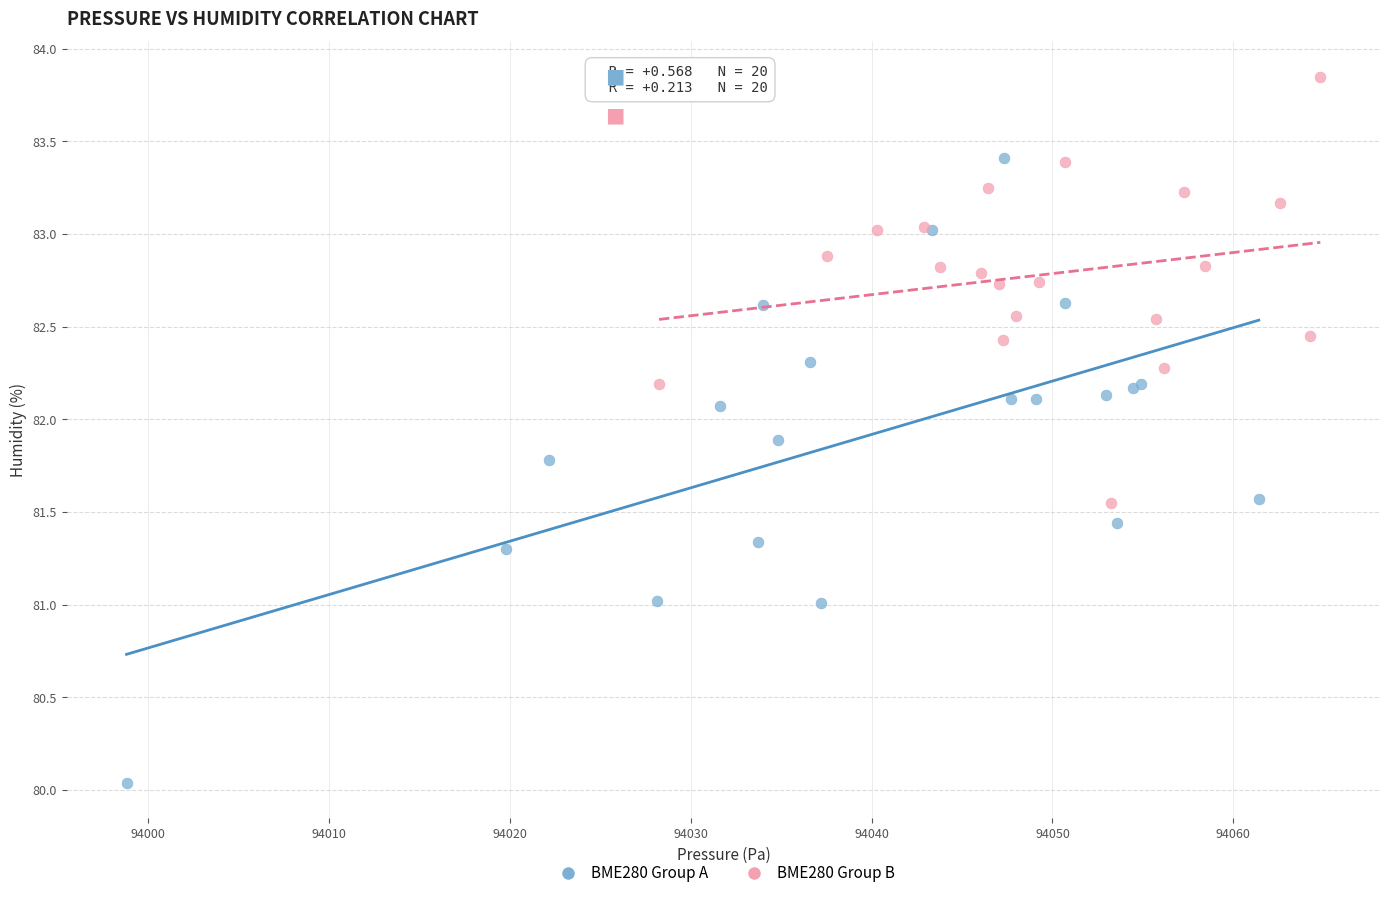

Which series has the widest spread of Y values?

BME280 Group A